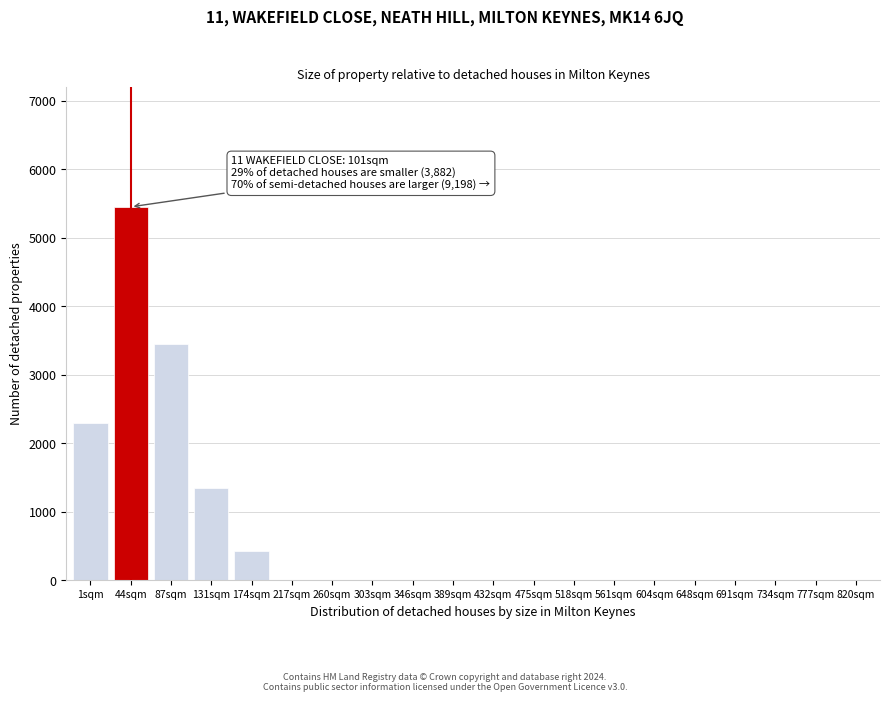

Reading left to right, extract all data points from this chart.

1sqm=2300	44sqm=5450	87sqm=3450	131sqm=1350	174sqm=430	217sqm=0	260sqm=0	303sqm=0	346sqm=0	389sqm=0	432sqm=0	475sqm=0	518sqm=0	561sqm=0	604sqm=0	648sqm=0	691sqm=0	734sqm=0	777sqm=0	820sqm=0